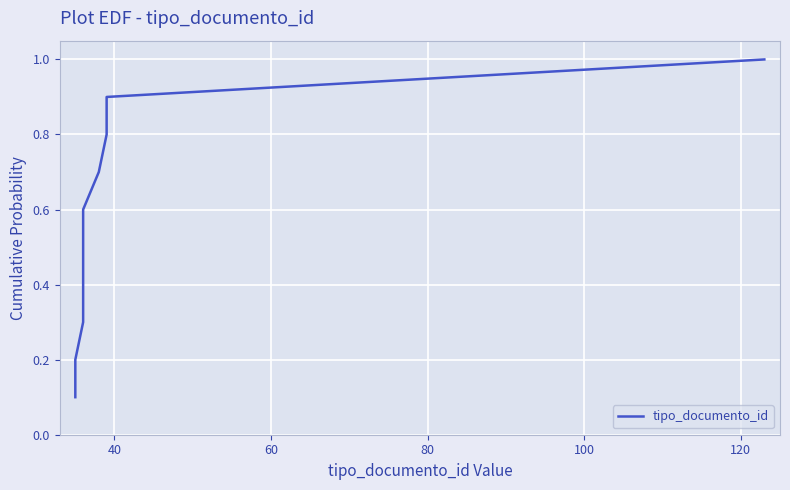

The chart shows a value of 0.1 at 40. True or false?

False